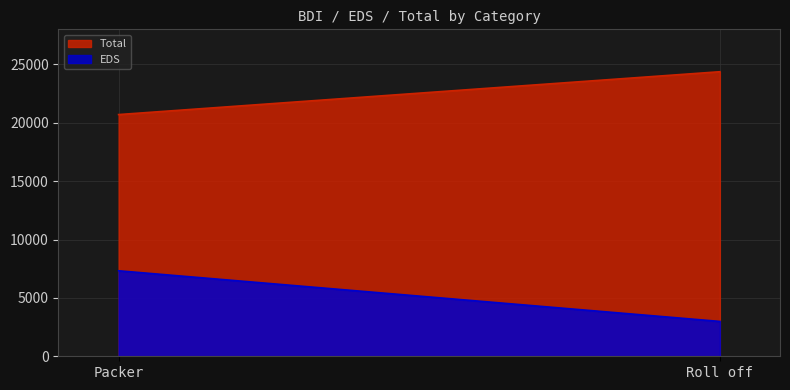

Reading left to right, extract all data points from this chart.

EDS: Packer=7321.8	Roll off=2984.2
Total: Packer=20700.2	Roll off=24369.4